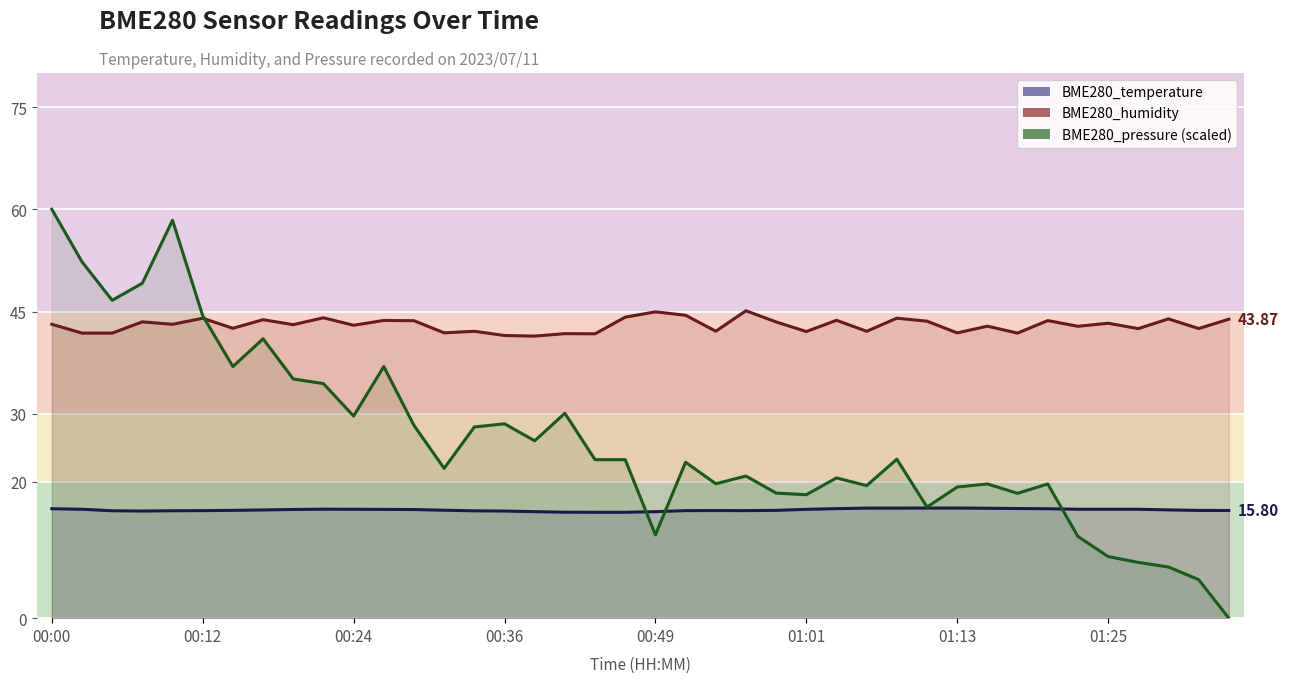

List the series in order of their overall mean, highest first.

BME280_humidity, BME280_pressure, BME280_temperature